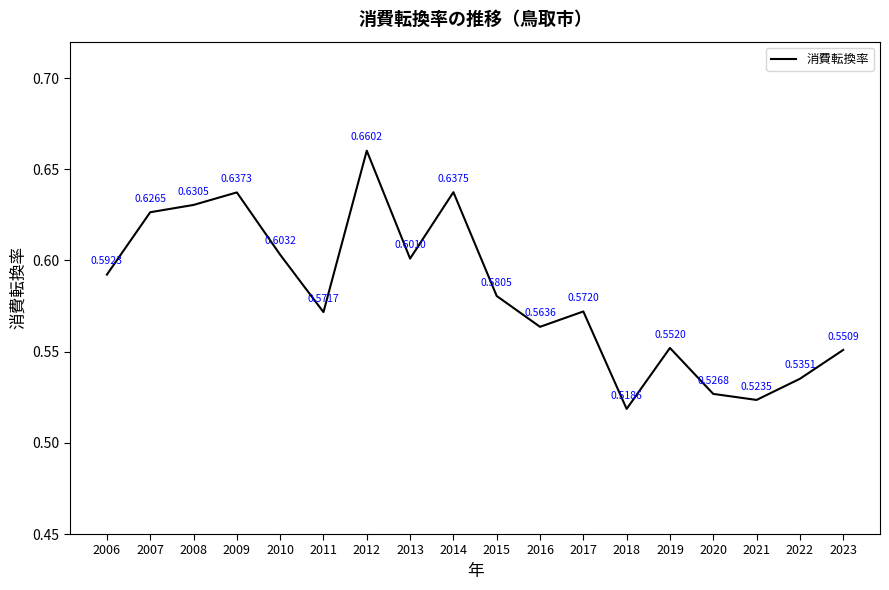

Rank the categories by value from lowest to highest.

2018, 2021, 2020, 2022, 2023, 2019, 2016, 2011, 2017, 2015, 2006, 2013, 2010, 2007, 2008, 2009, 2014, 2012